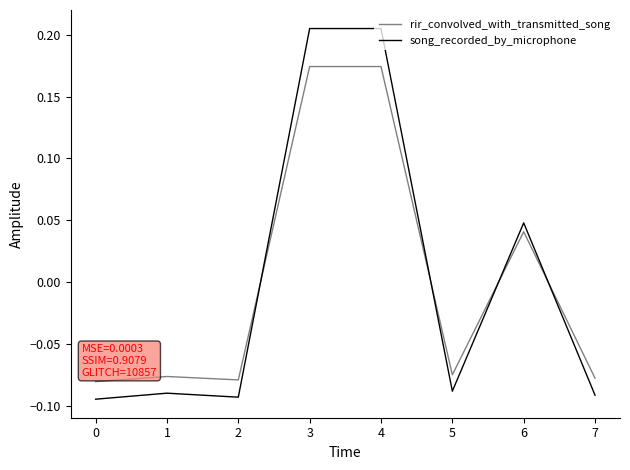

Is this an area chart (filled region under the line)?

No